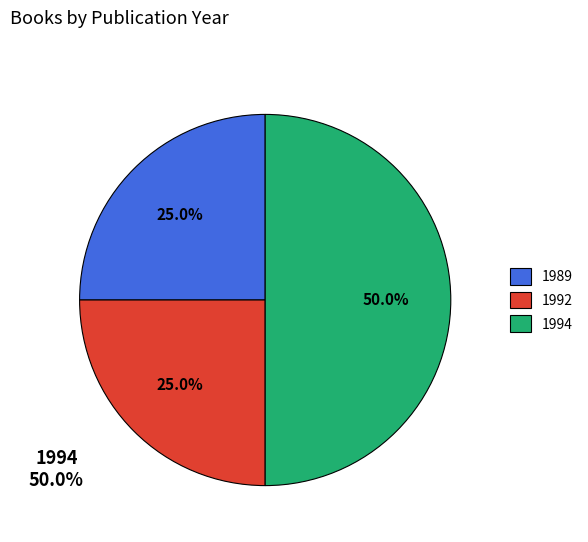

What is the ratio of the value at 1992 to the value at 1989?

1.0